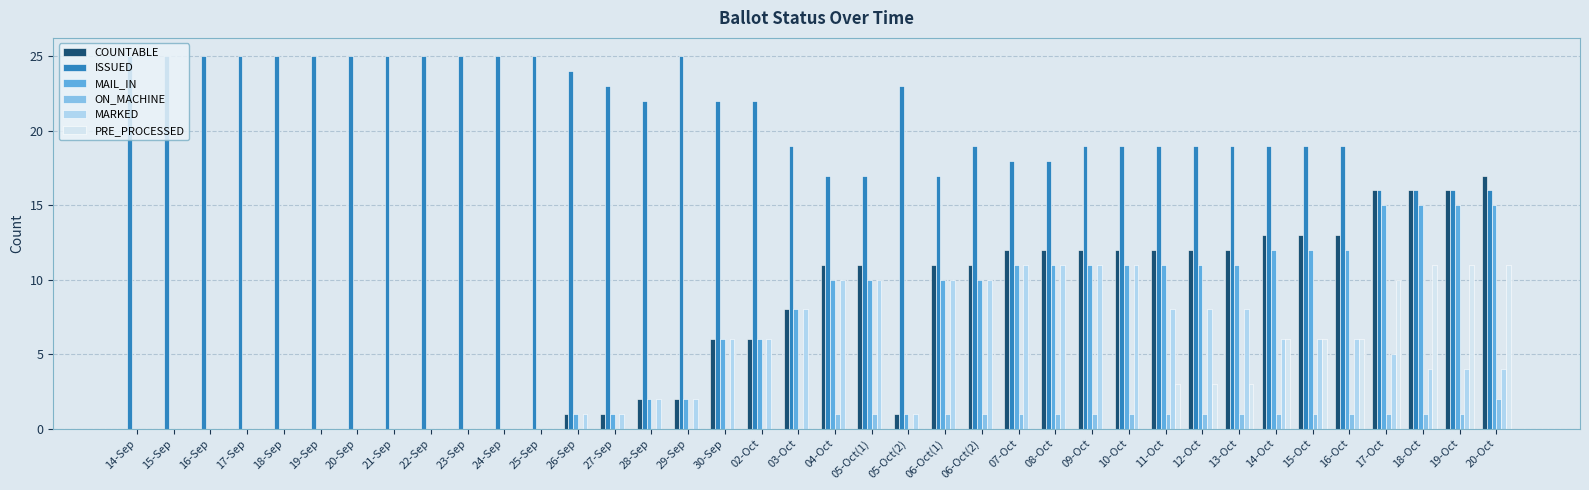

What is the sum of all MARKED values?

170